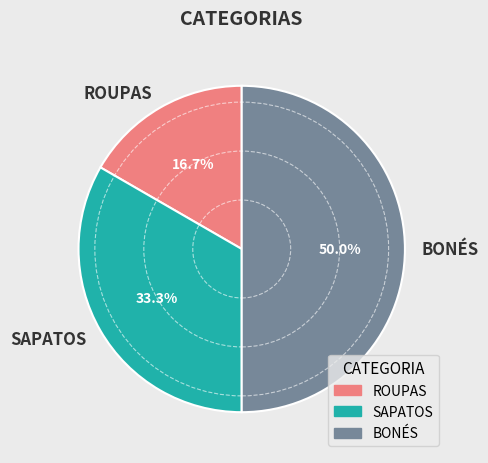

What percentage do BONÉS and SAPATOS together represent?

83.3%